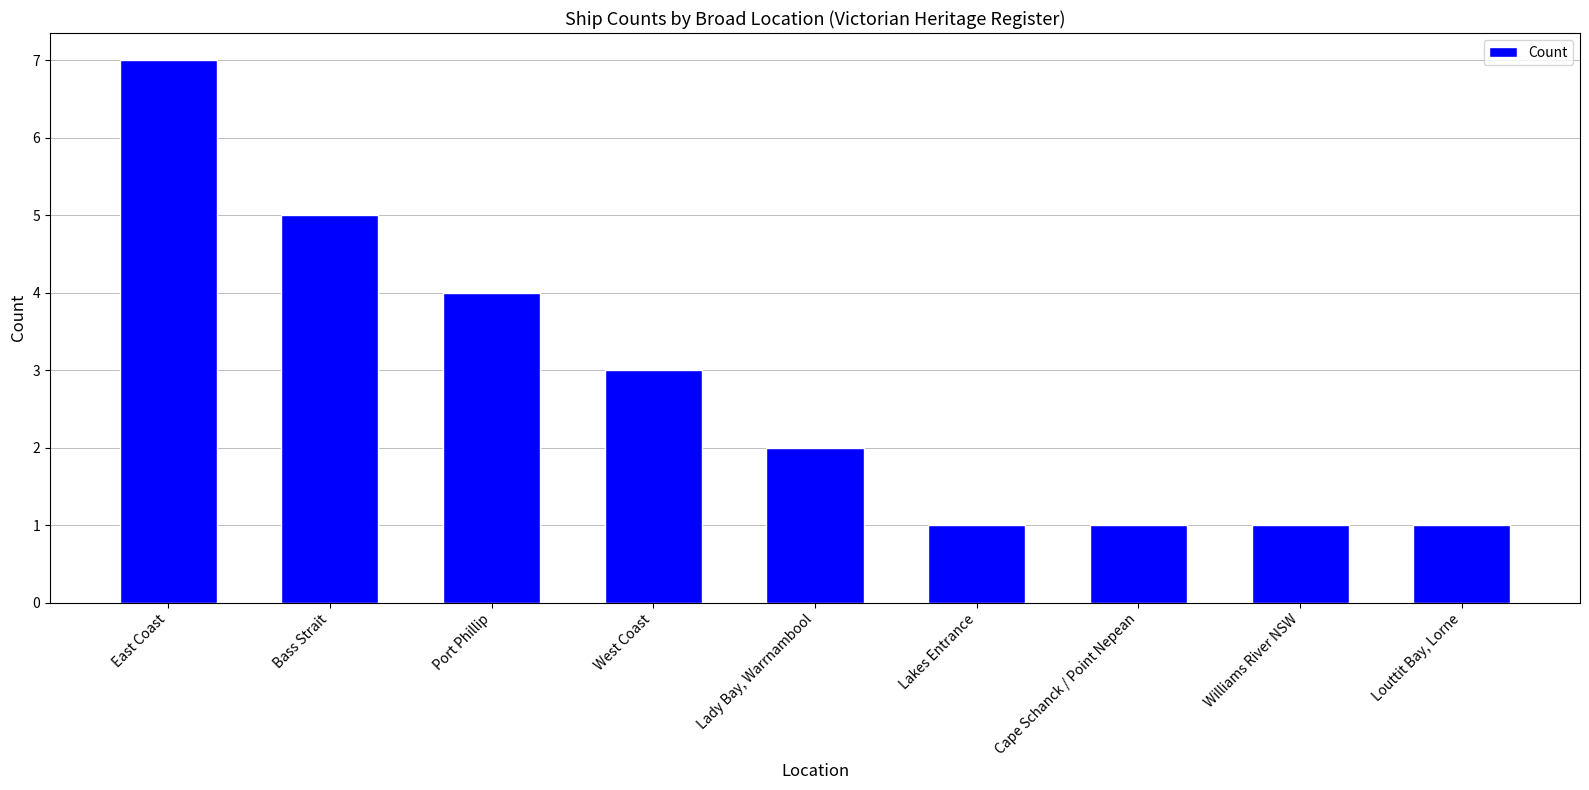

Read the value at East Coast.

7